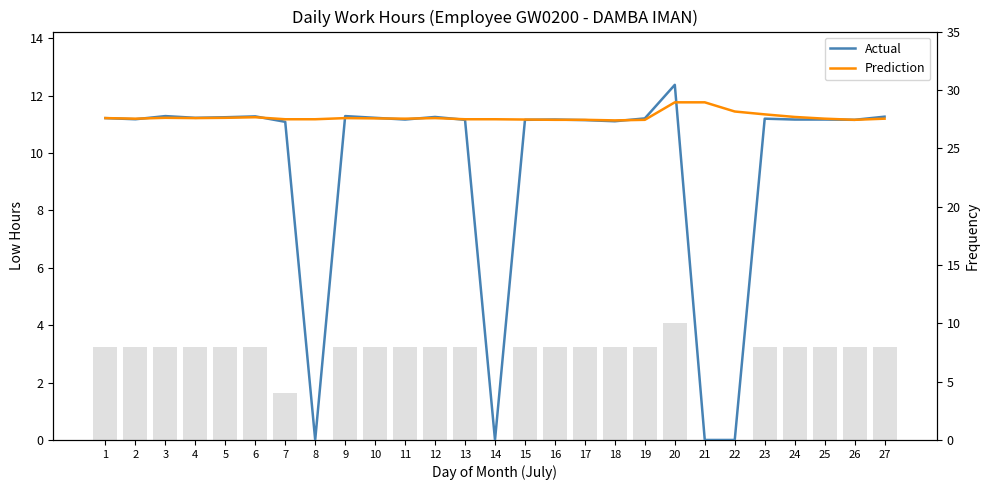

The value of Actual at 27 is 5.4. True or false?

False